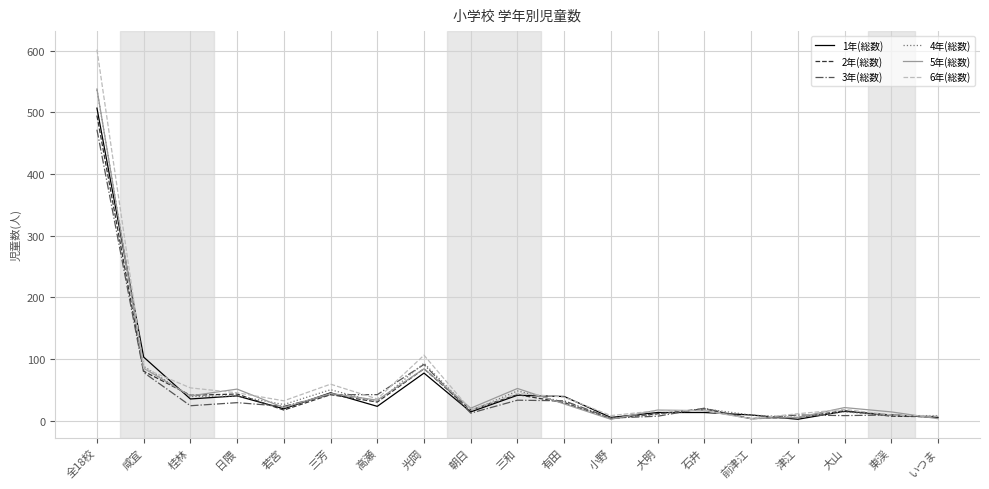

What is the sum of the 6年(総数) values at 朝日 and 石井?

33